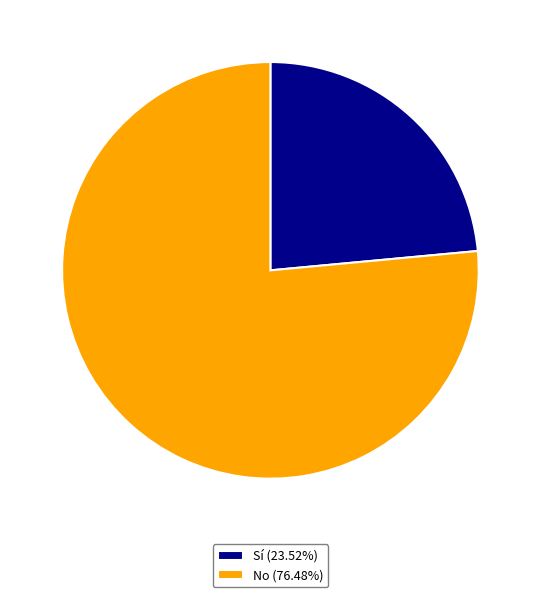

Approximately how many times larger is the value at No (76.48%) compared to Sí (23.52%)?

3.3